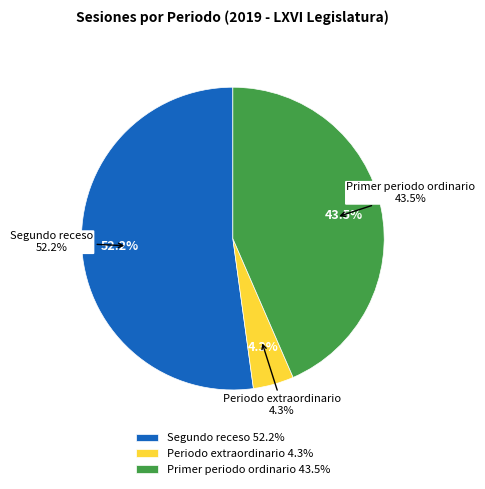

How many segments does this pie chart have?

3